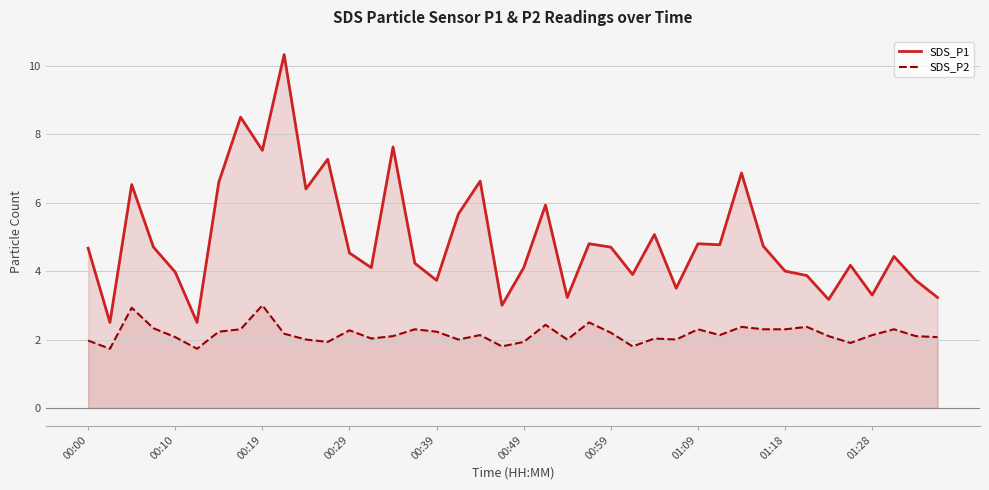

How many interior local valleys does the SDS_P2 series have?

11